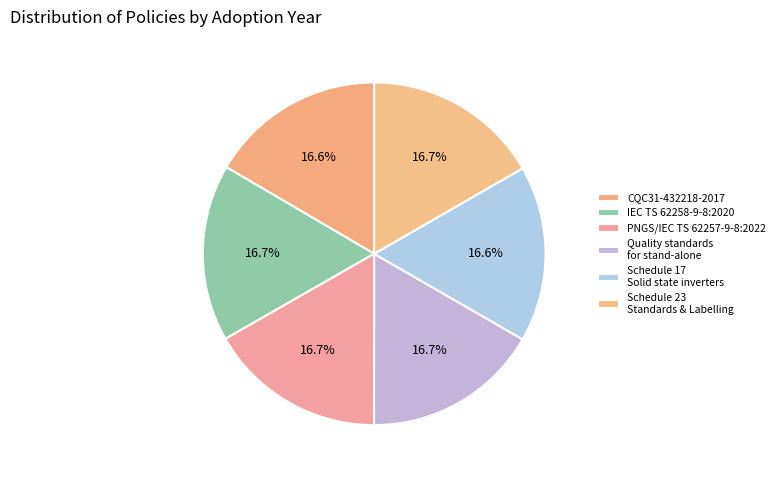

Count the number of slices in the pie.

6